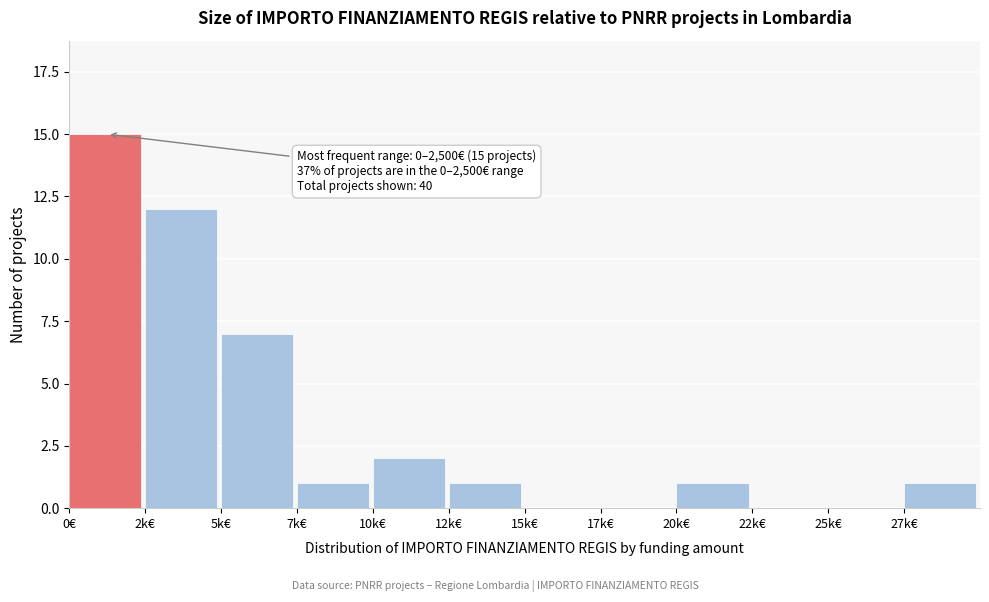

Reading left to right, transcribe all the data shown in this chart.

0€=15	2k€=12	5k€=7	7k€=1	10k€=2	12k€=1	15k€=0	17k€=0	20k€=1	22k€=0	25k€=0	27k€=1